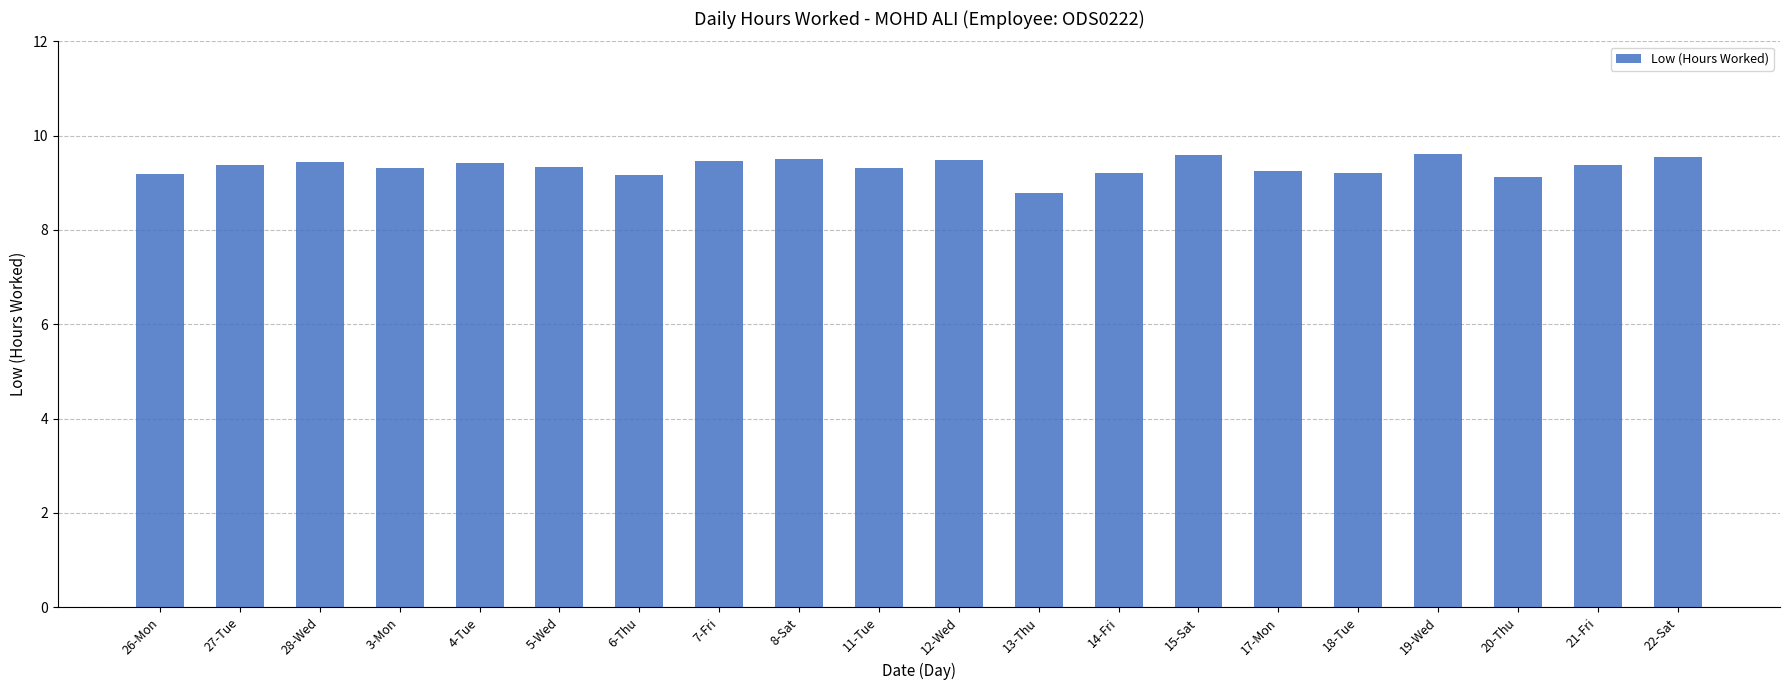

The value at 7-Fri is 4.4. True or false?

False